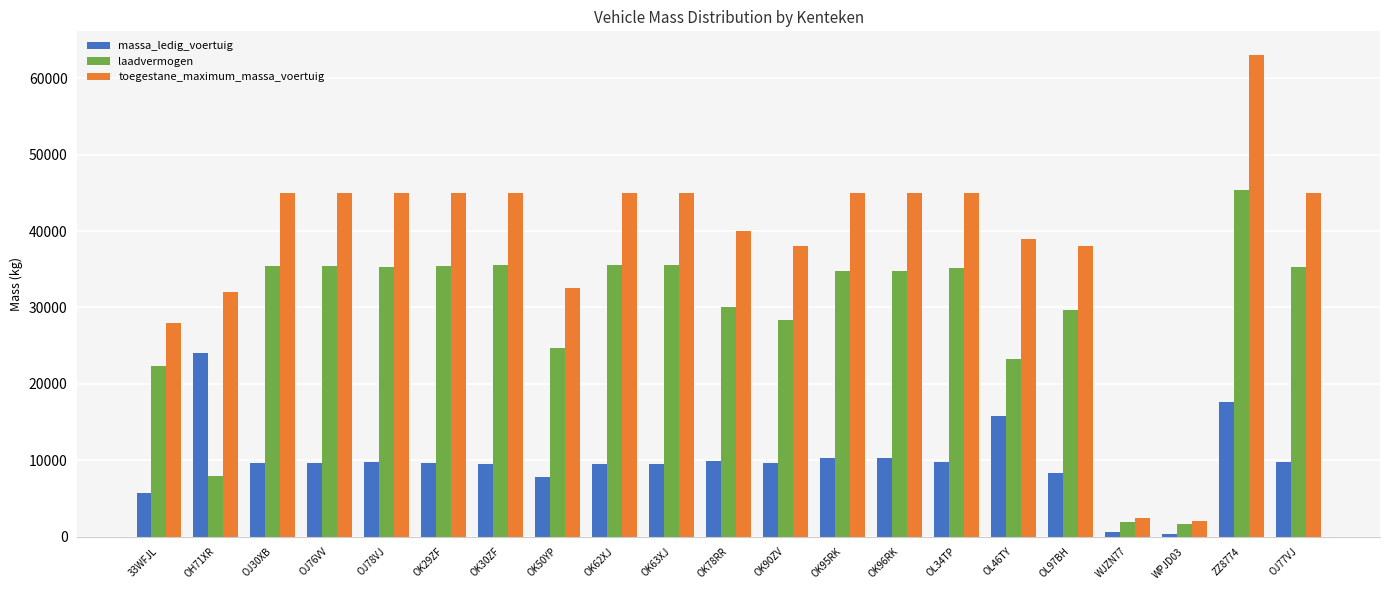

List the series in order of their peak value, highest first.

toegestane_maximum_massa_voertuig, laadvermogen, massa_ledig_voertuig